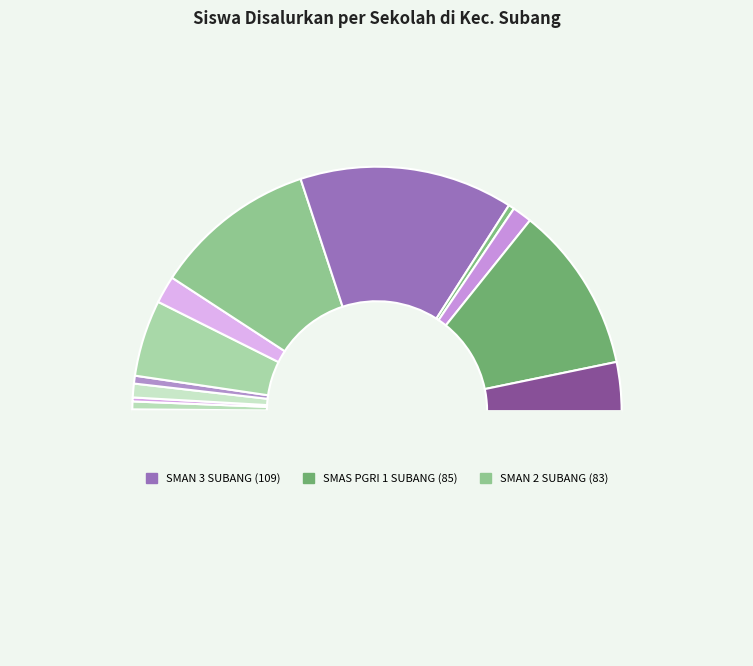

Does any single category account for the majority?

No